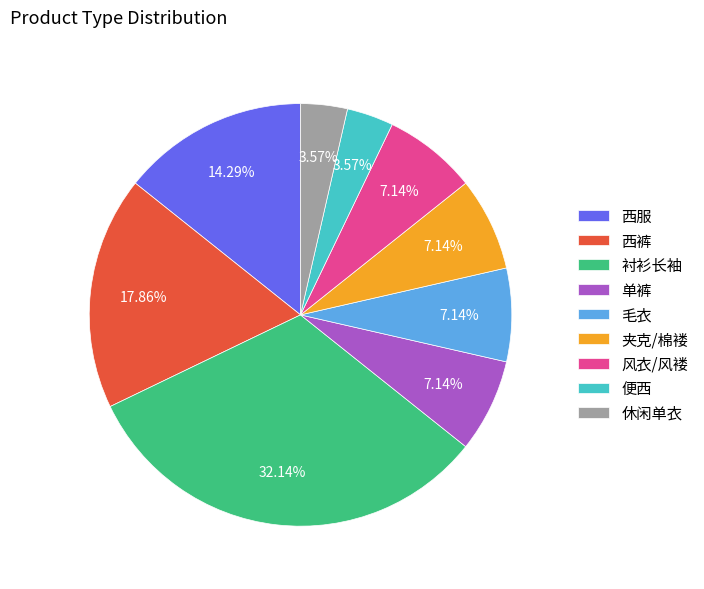

Combined, what portion of the pie is 便西 and 风衣/风褛?

10.7%